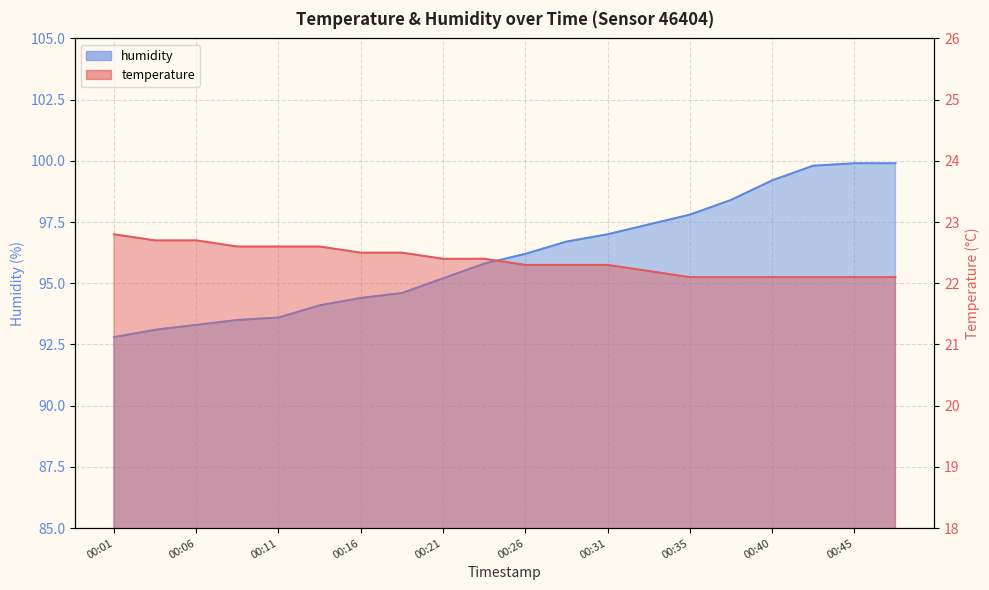

What is the value of the humidity point at the 1st from the left?

92.8